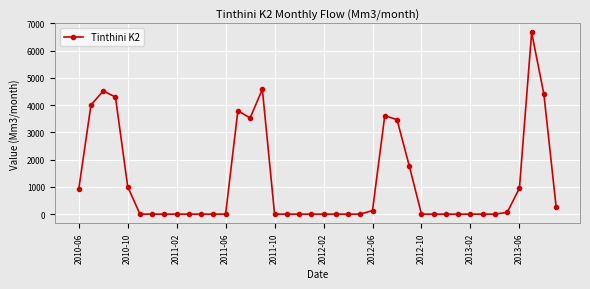

True or false: the data has more than 2 interior local peaks.

True